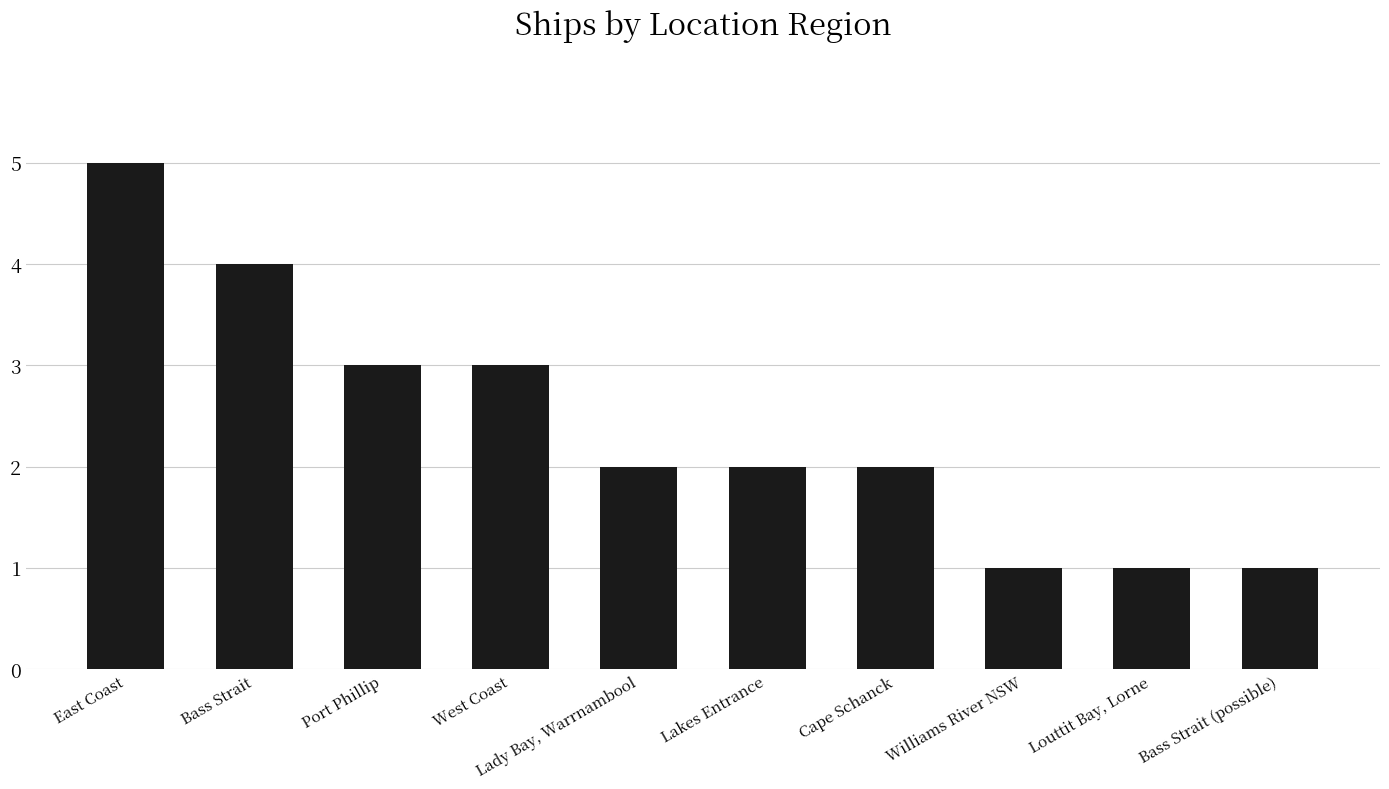

Reading left to right, what are all the values shown in this chart?

5	4	3	3	2	2	2	1	1	1